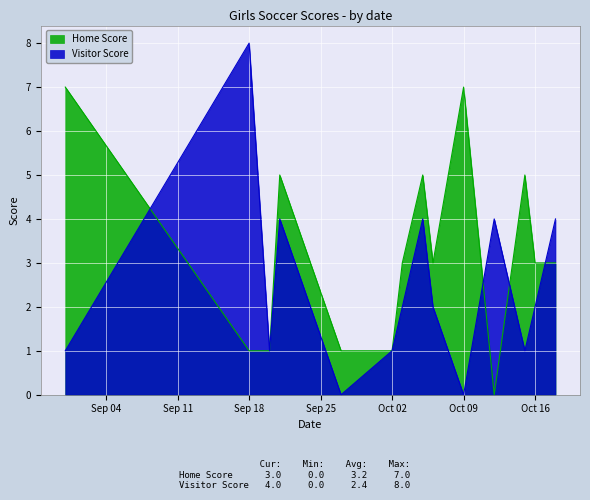

In Visitor Score, how many points are higher than both neighbors (excluding endpoints)?

4